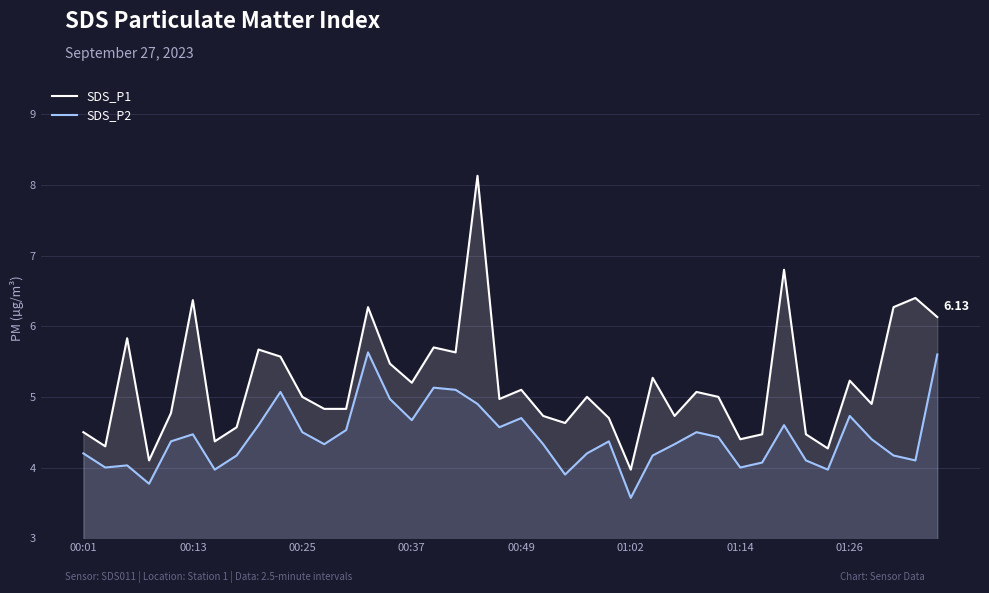

Rank the series by their average value, from highest to lowest.

SDS_P1, SDS_P2